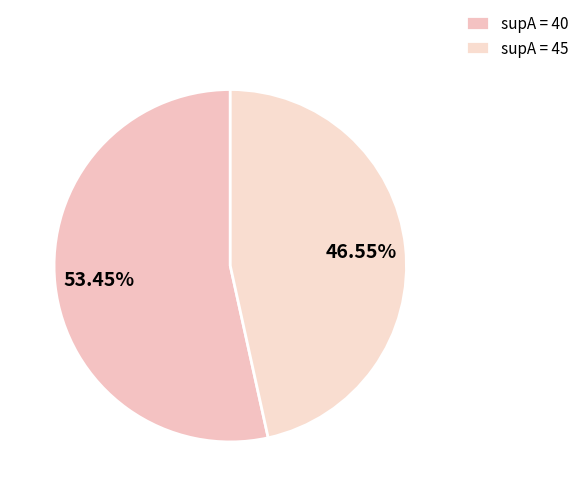

To the nearest percent, what is the difference between the largest and smallest slice percentages?

7%